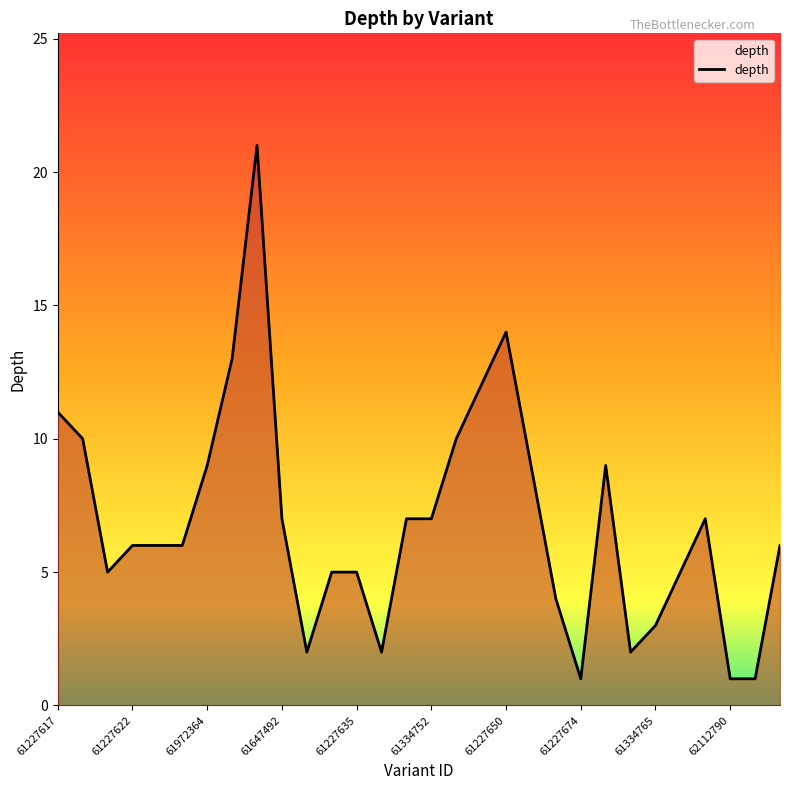

What is the difference between the second highest and minimum values?

13